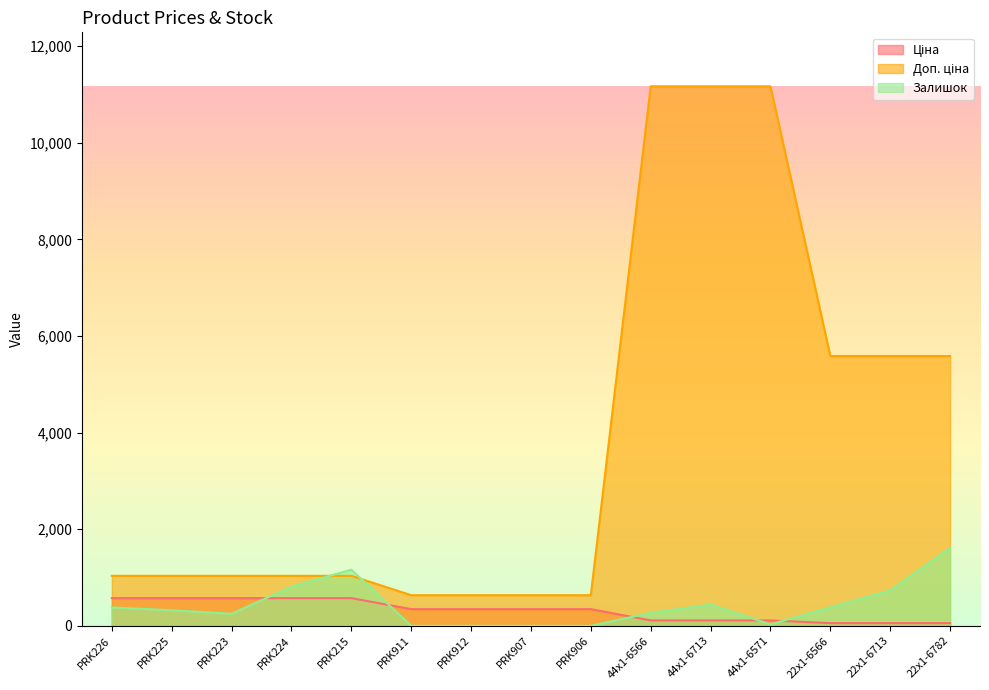

Which series has the widest spread of values?

Доп. ціна